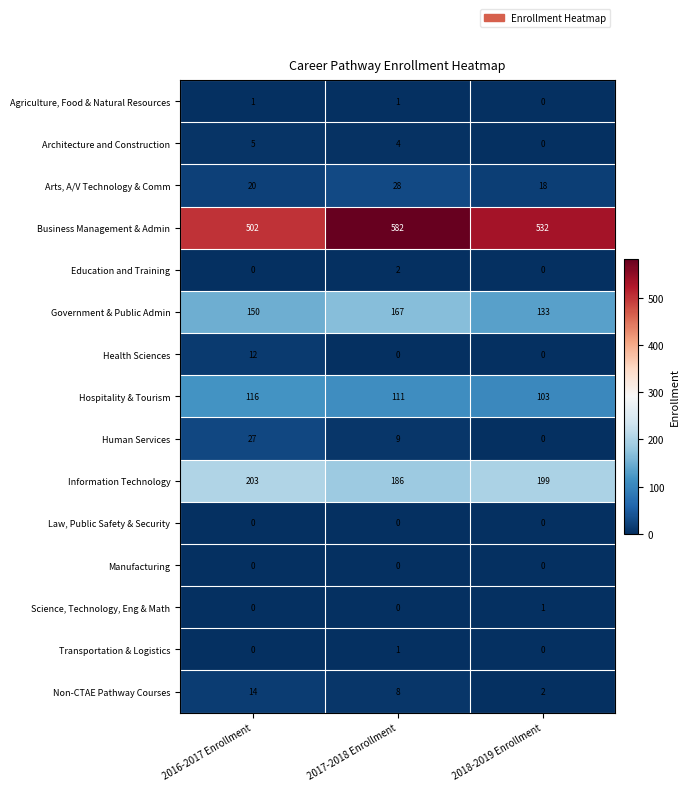

What is the difference between the highest and lowest values at 2016-2017 Enrollment?

502